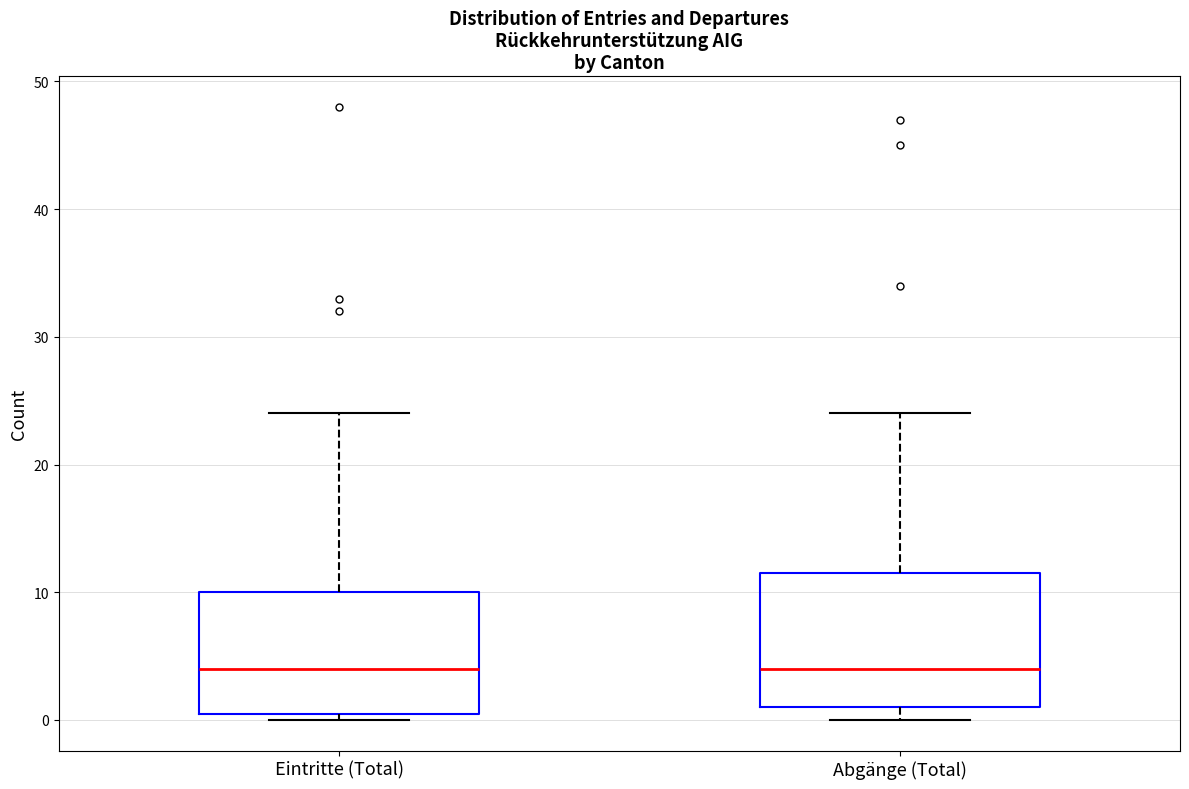

Where does the median line of the box for Abgänge (Total) sit on the y-axis? The values are not printed on the chart, so give them approximately, as read against the axis.

4